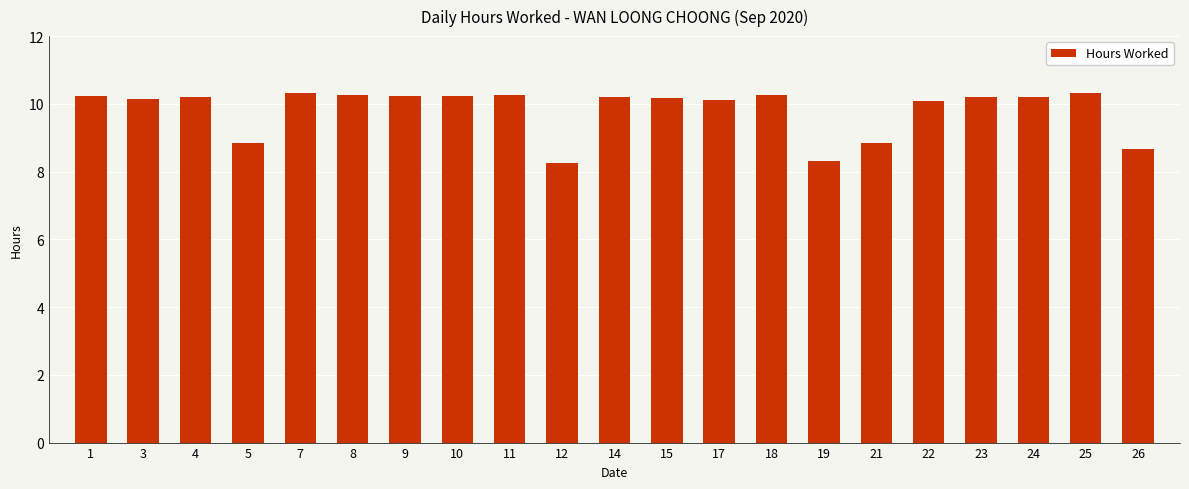

What is the value of the 5th bar from the left?

10.3